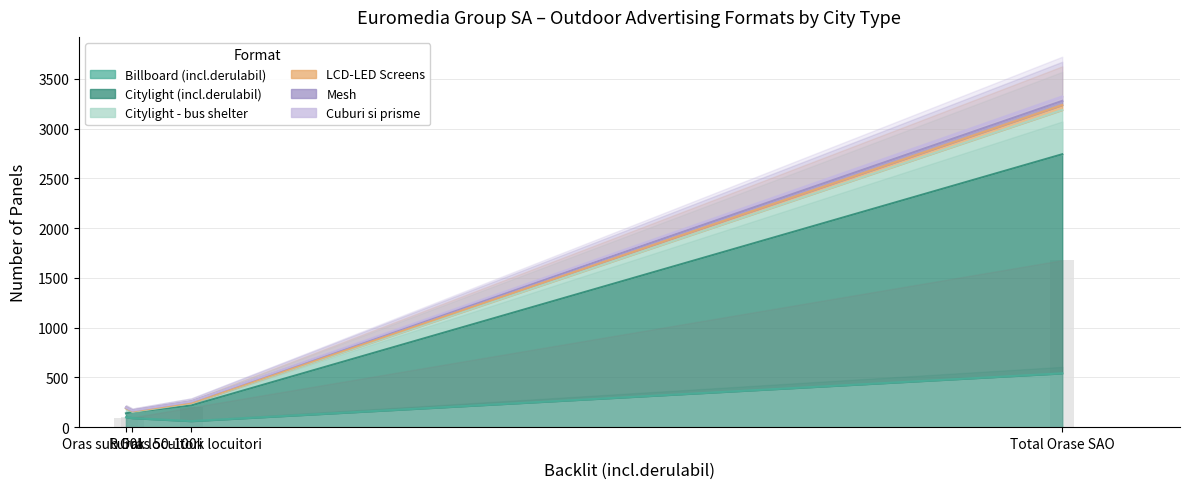

What is the approximate value of Cuburi si prisme at Total Orase SAO?

45